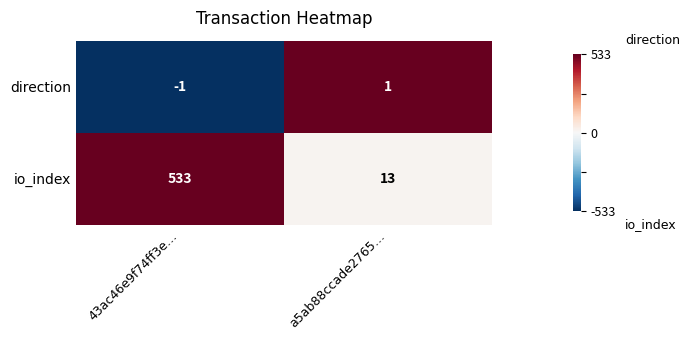

Reading left to right, list all the values displayed in this chart.

direction: -1	1
io_index: 533	13